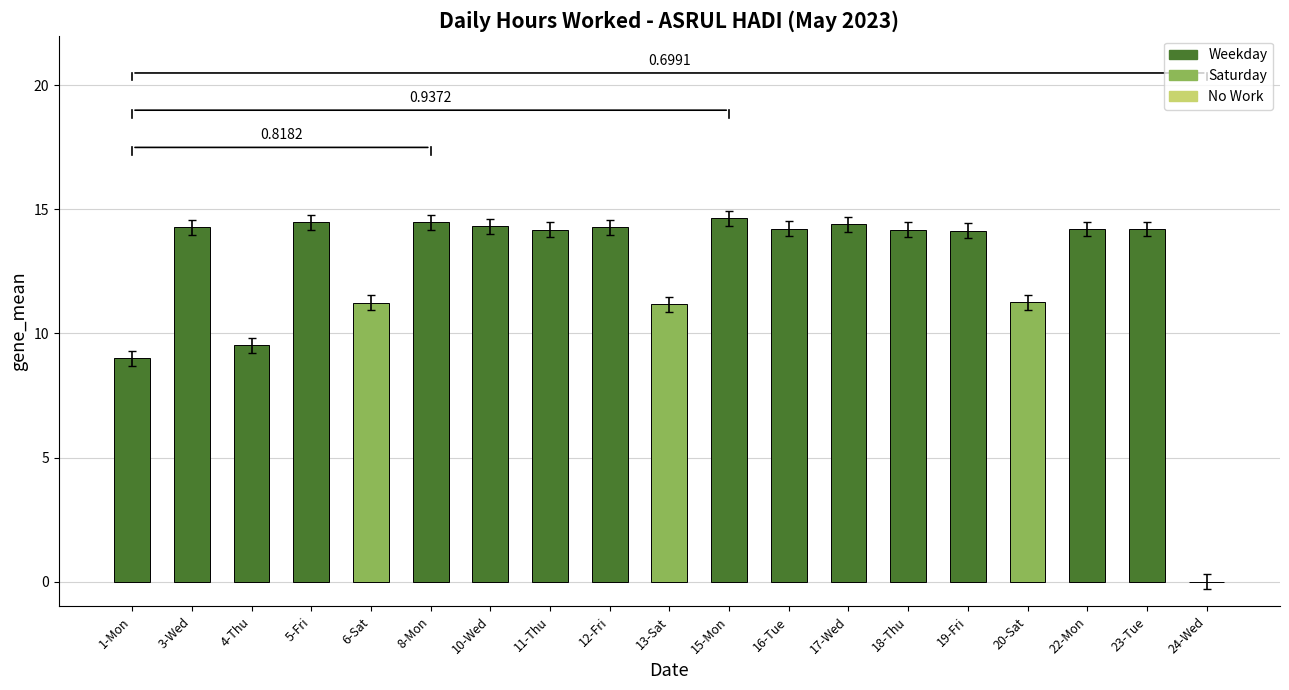

What is the change in value from 6-Sat to 15-Mon?

+3.4